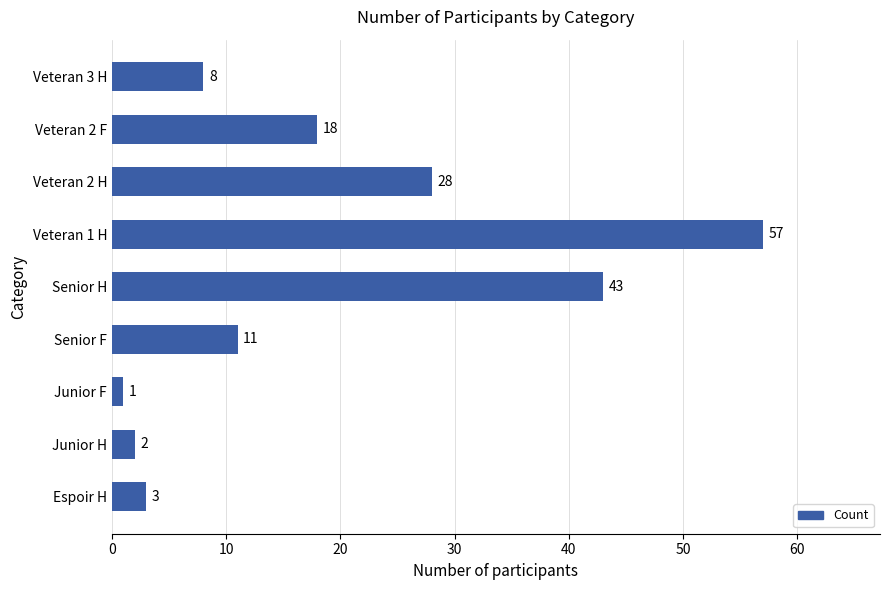

Where is the data nearest to the value 29?

Veteran 2 H